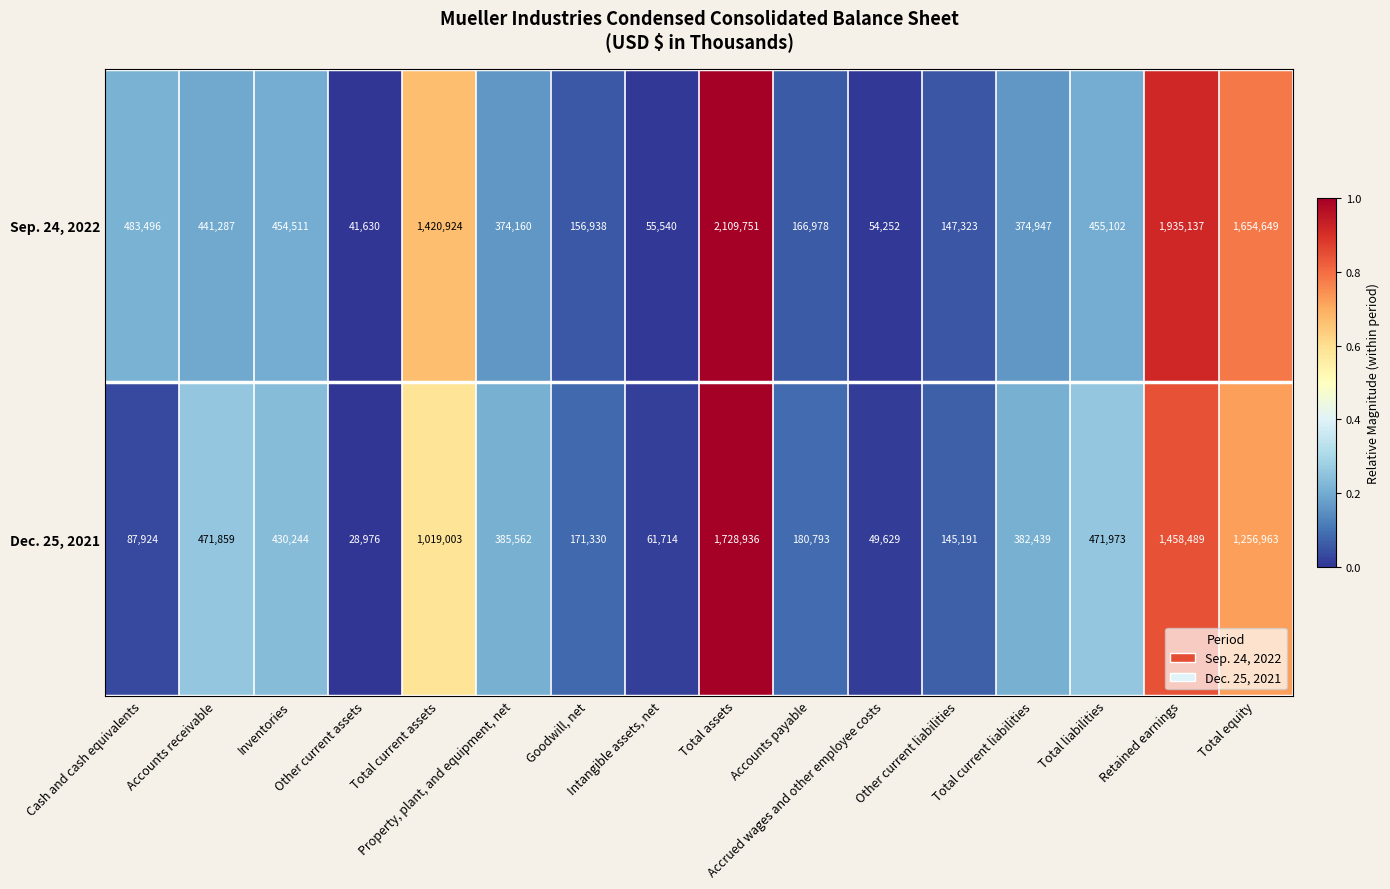

How many data points does each series have?

16